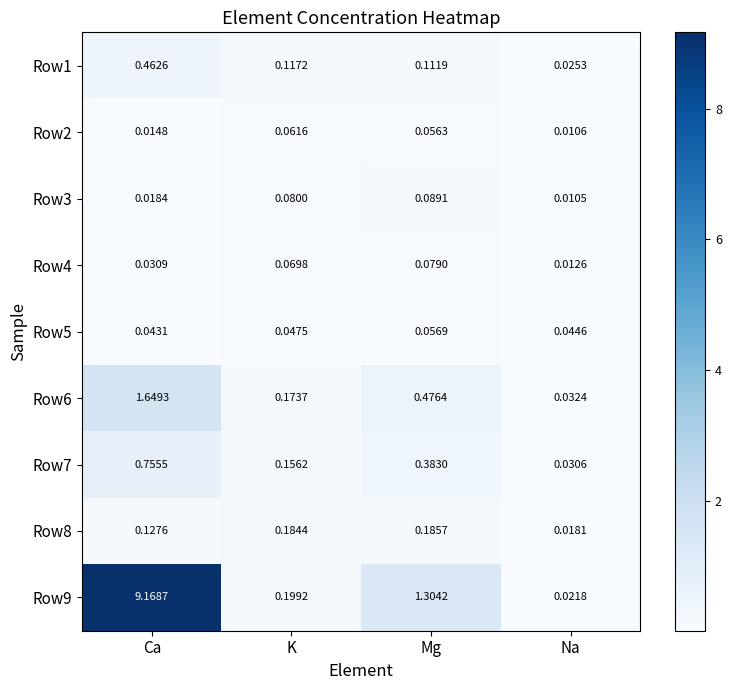

Rank the categories by Row7 value from lowest to highest.

Na, K, Mg, Ca